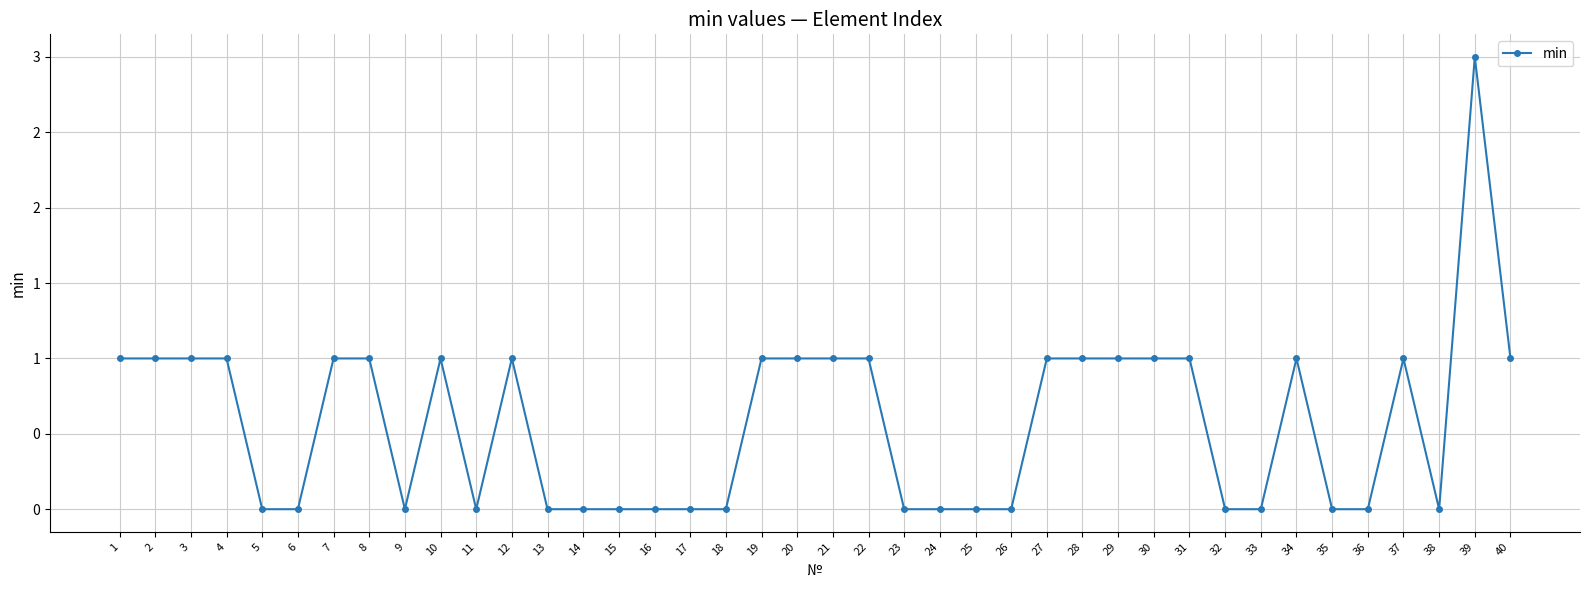

What is the sum of the values at 22 and 1?

2